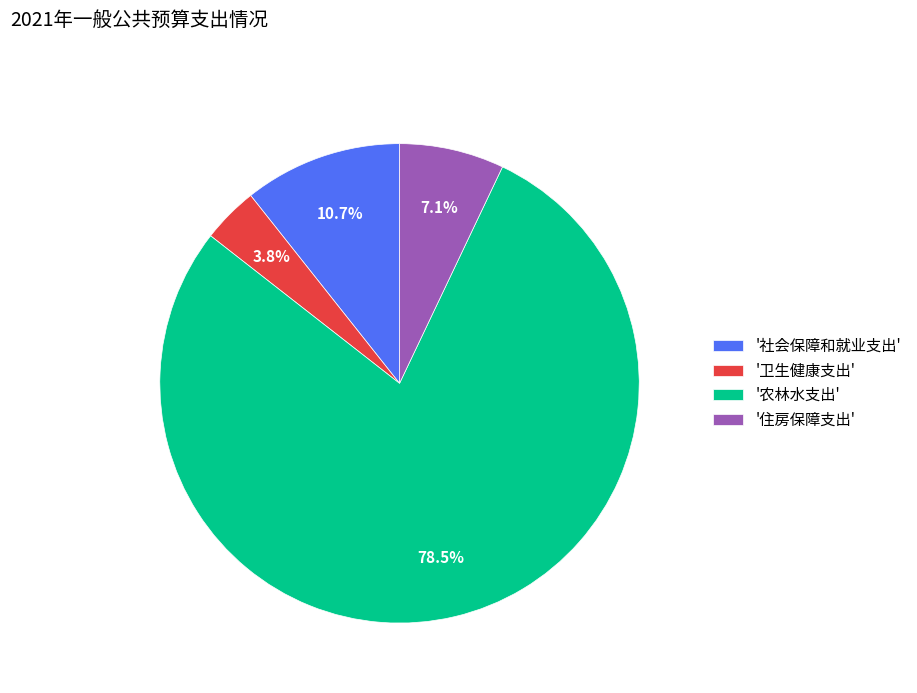

What portion of the pie excludes '住房保障支出'?

92.9%